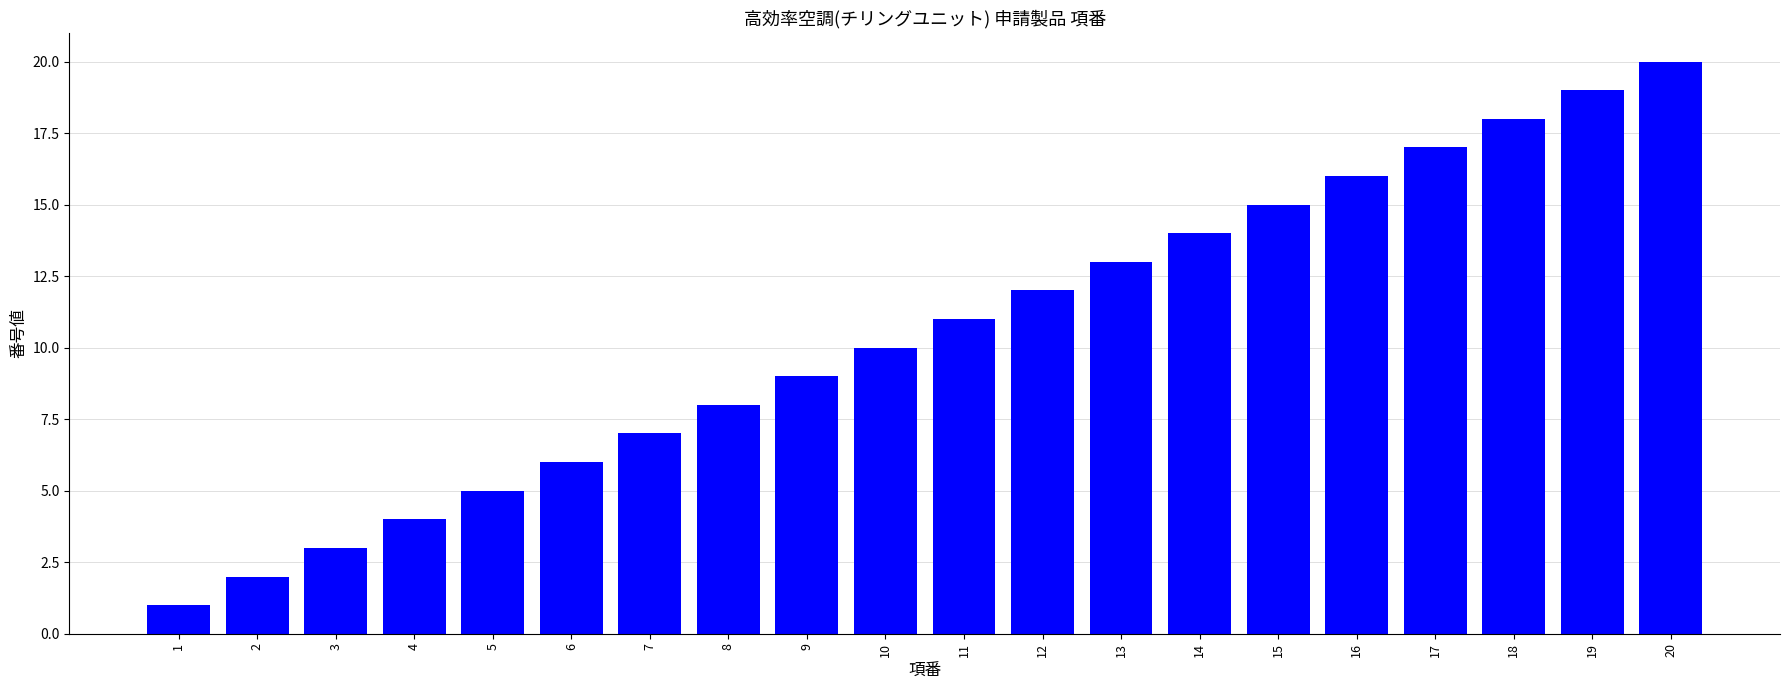

How many bars are there in total?

20